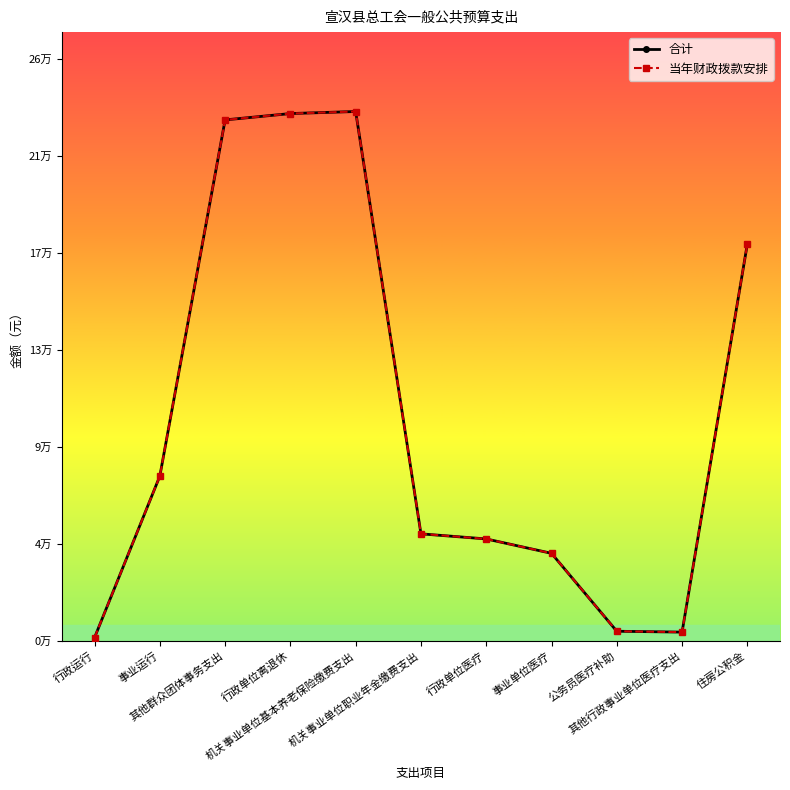

In 合计, how many points are higher than both neighbors (excluding endpoints)?

1